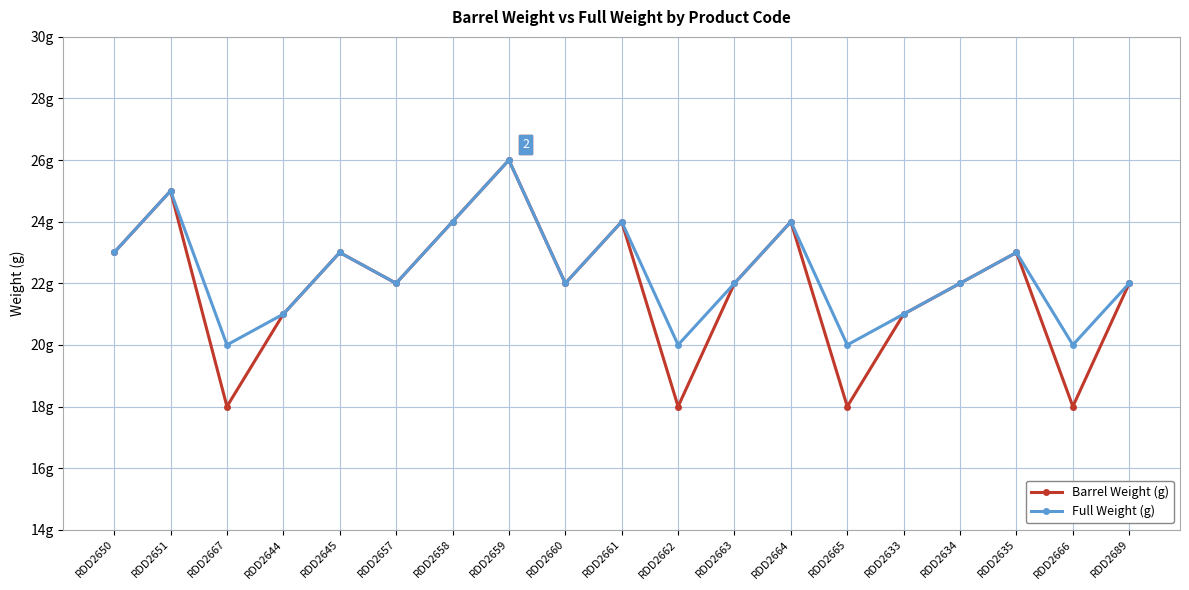

What is the value of the Full Weight (g) point at the 3rd from the left?

20